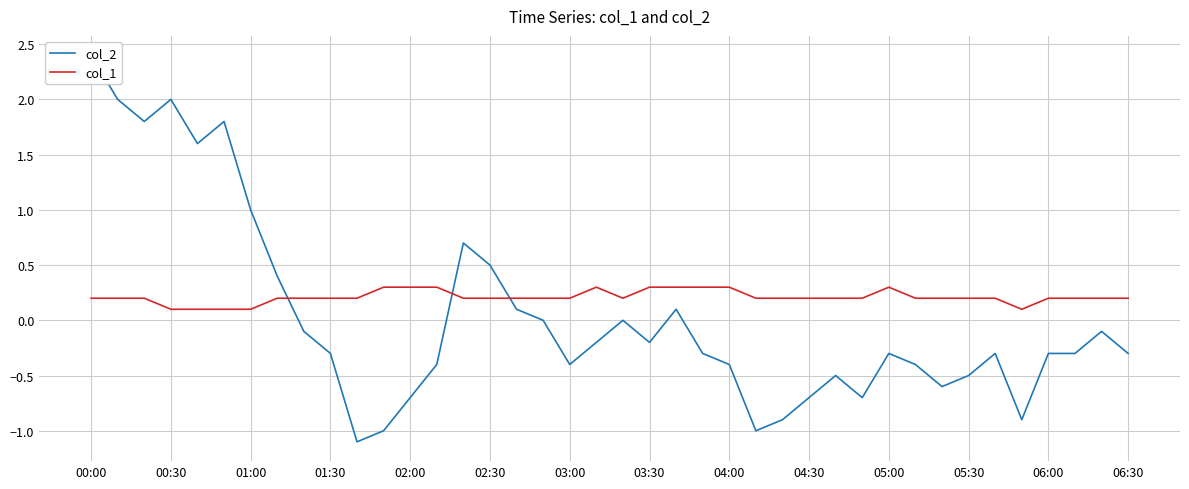

What is the greatest value displayed?

2.4